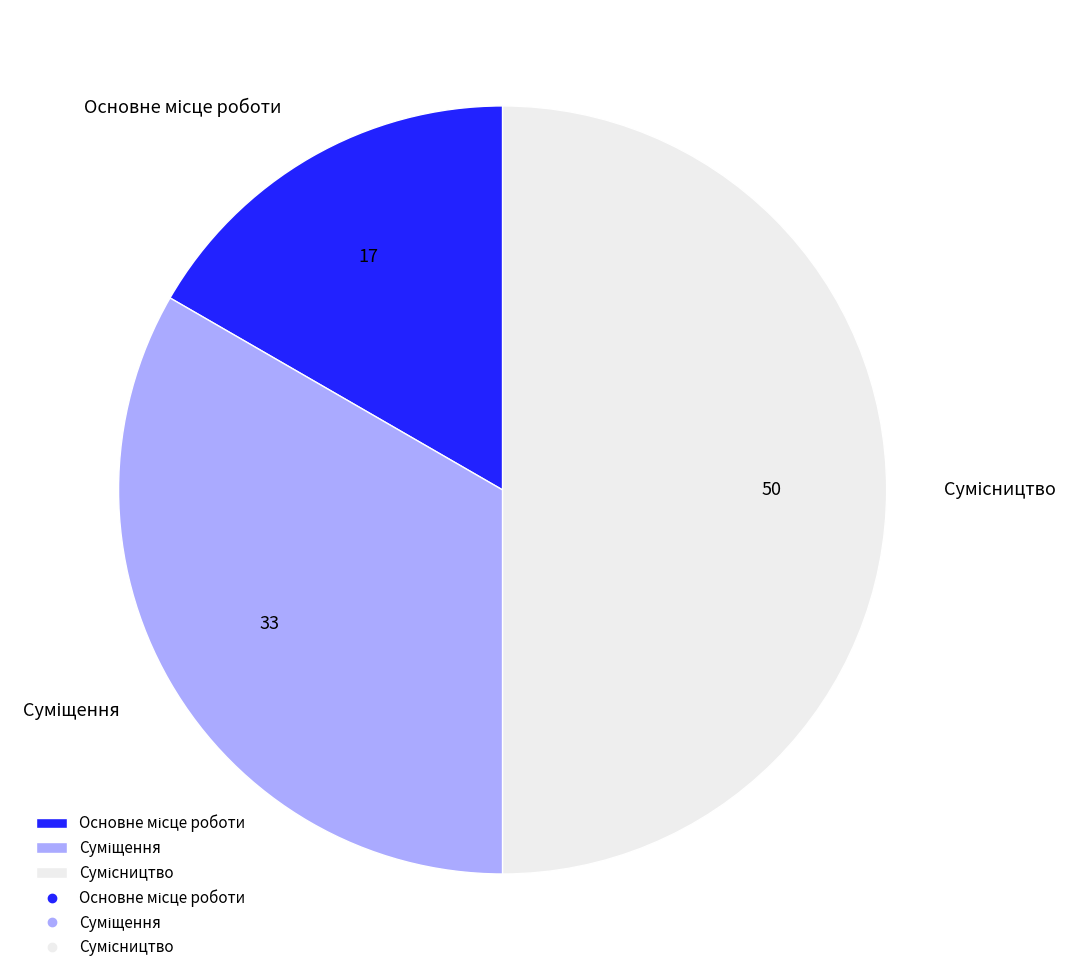

What portion of the pie excludes Суміщення?

66.7%